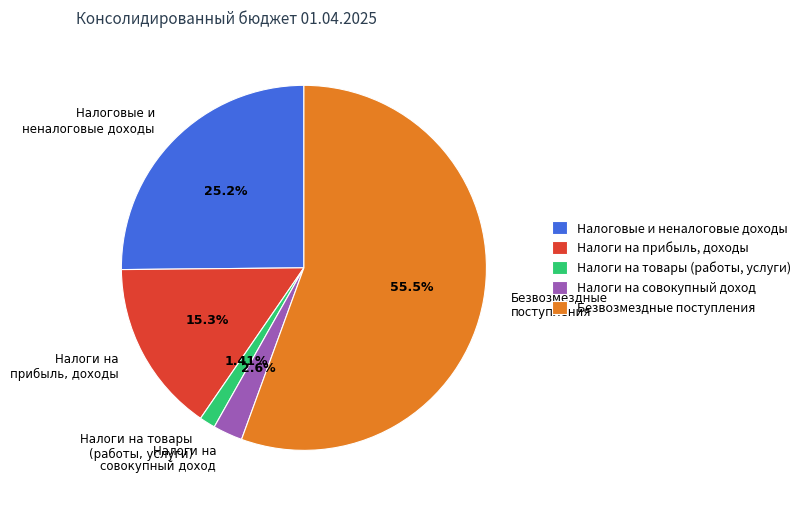

Is there any slice that represents more than half of the pie?

Yes